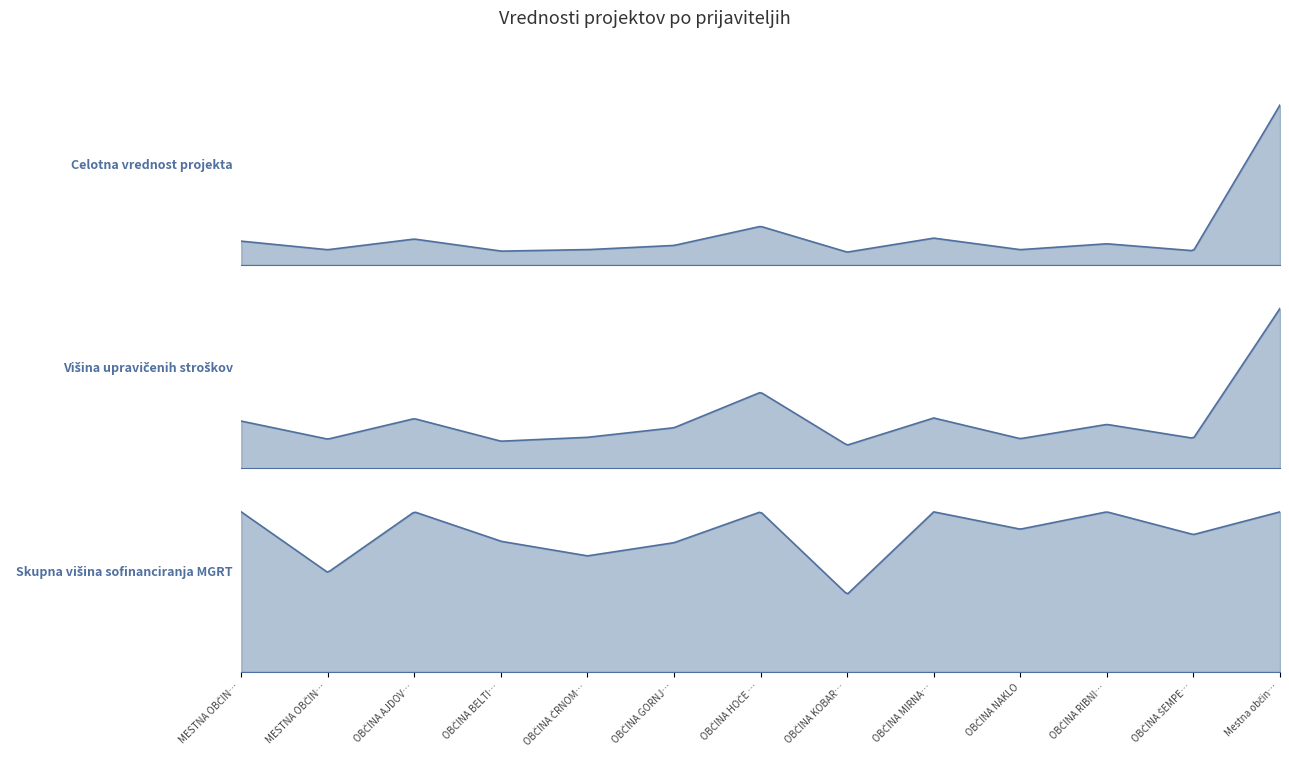

How many values in the Celotna vrednost projekta series exceed 1832140?

7